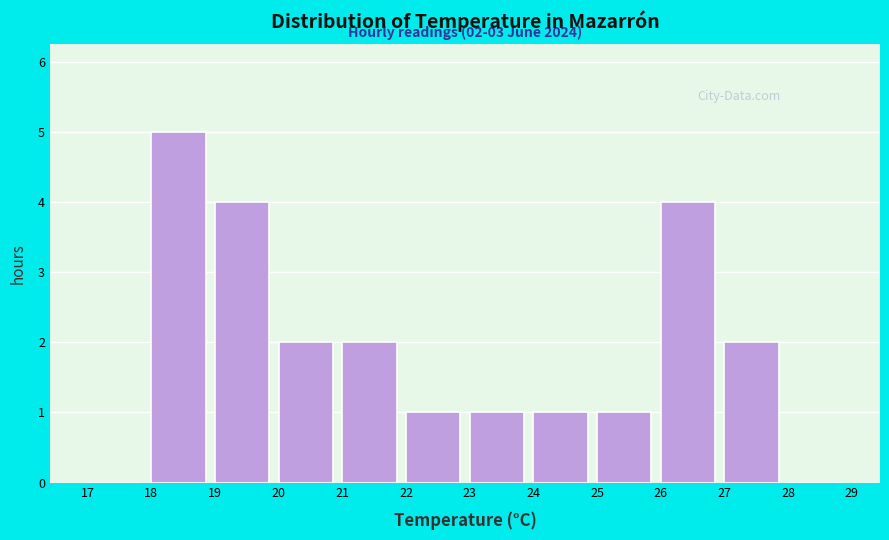

Over which range of the x-axis is the bar tallest?

18 to 19